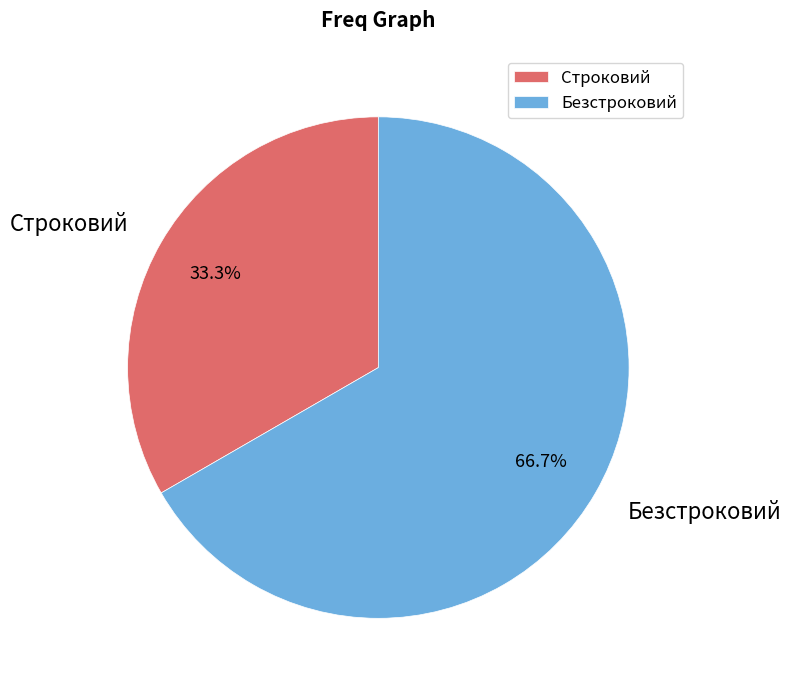

What is the largest slice in the pie chart?

Безстроковий